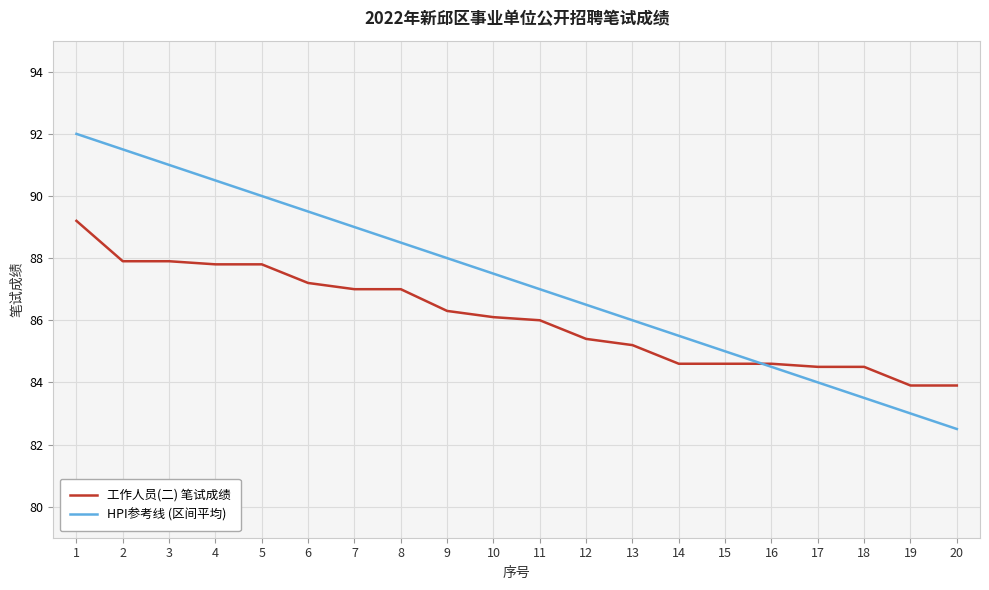

What is the highest value of the 工作人员(二) 笔试成绩 series?

89.2